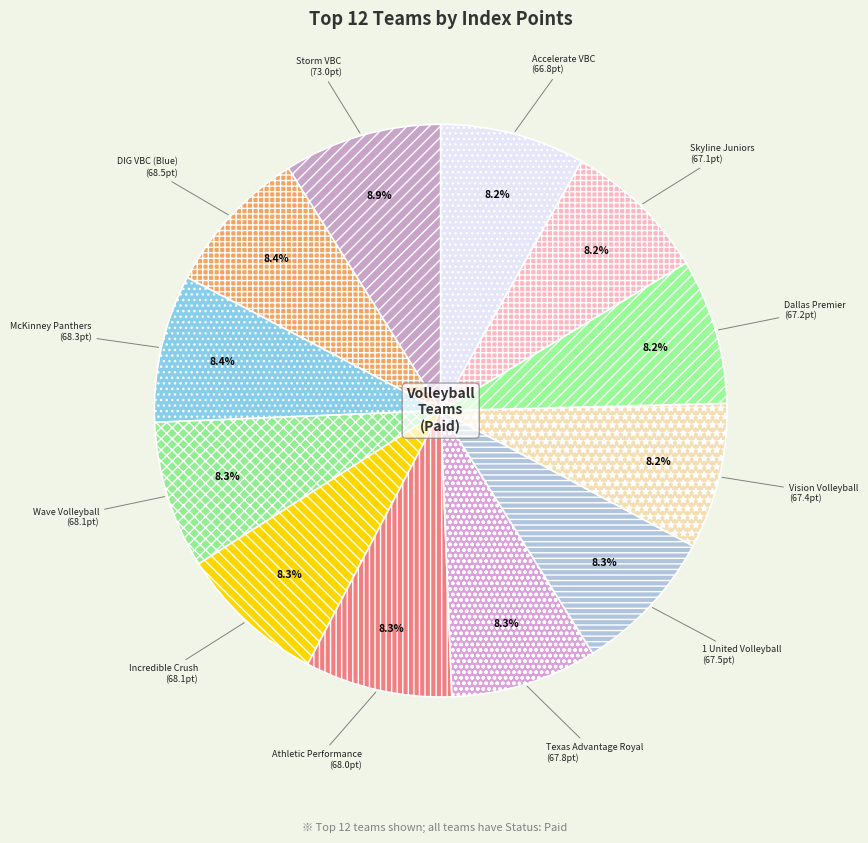

To the nearest percent, what percentage of the pie is Storm VBC?

9%